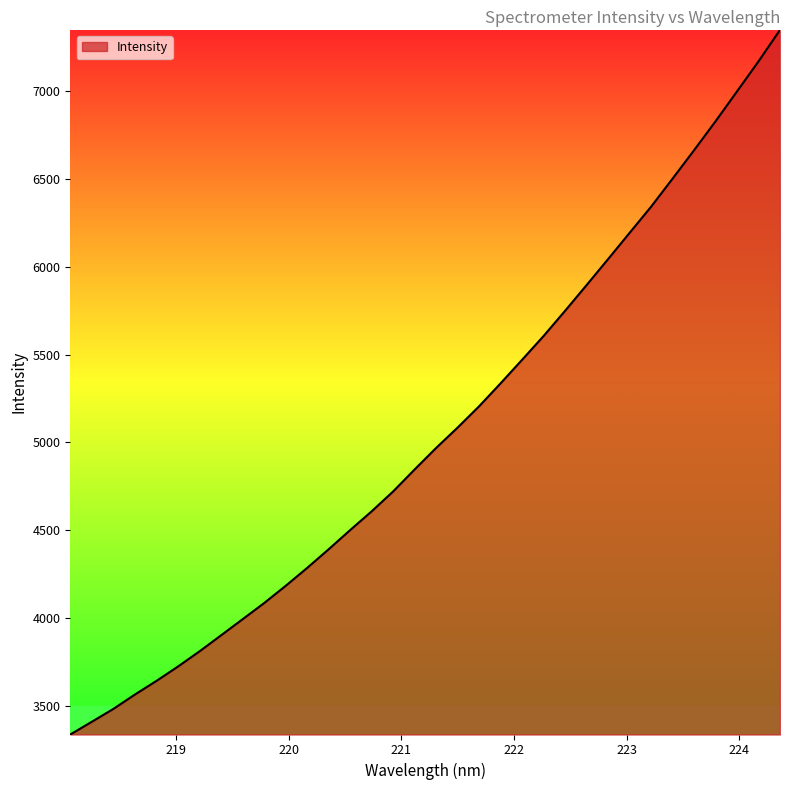

What is the sum of all values?

171894.3